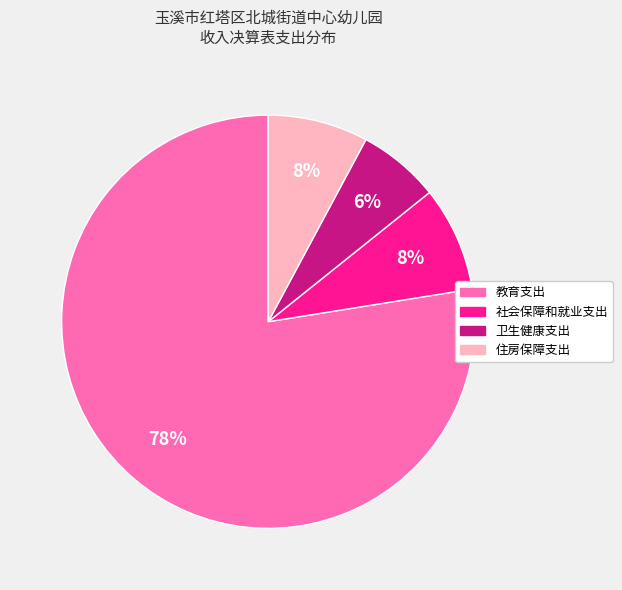

To the nearest percent, what is the average slice percentage?

25%